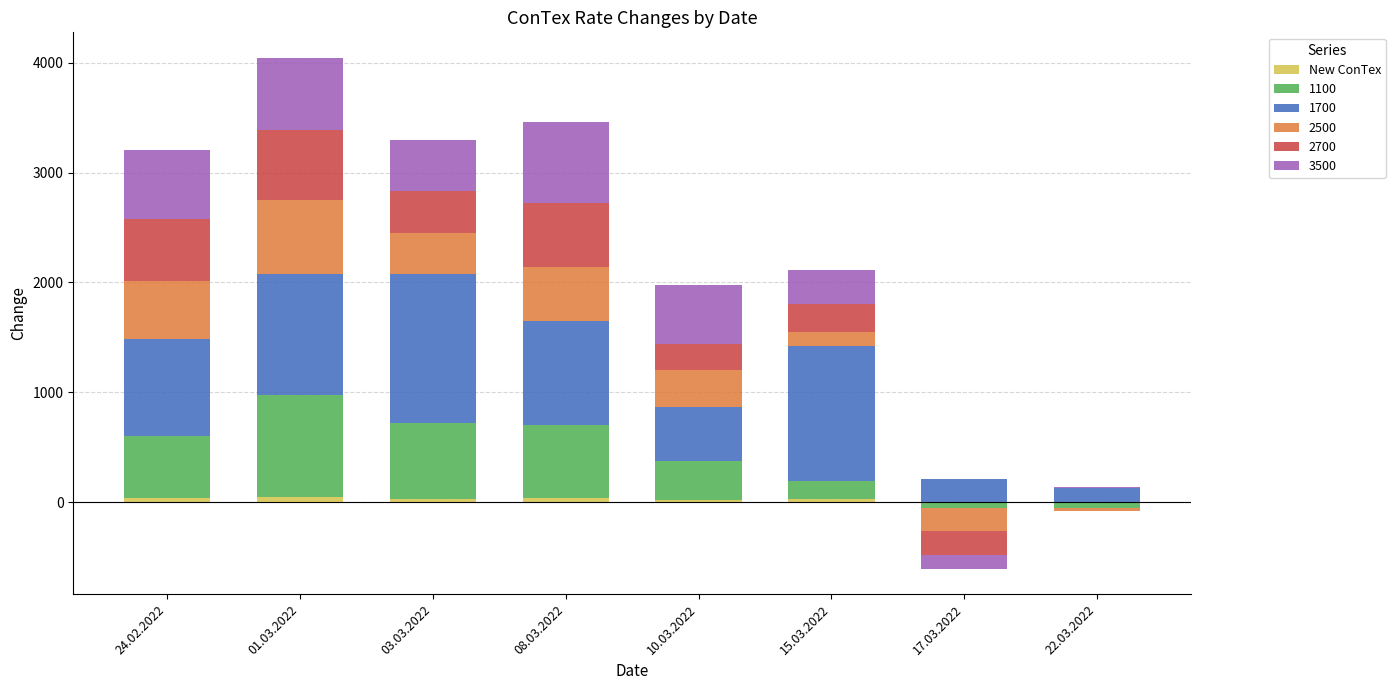

The chart shows a value of 10 at 15.03.2022. True or false?

False